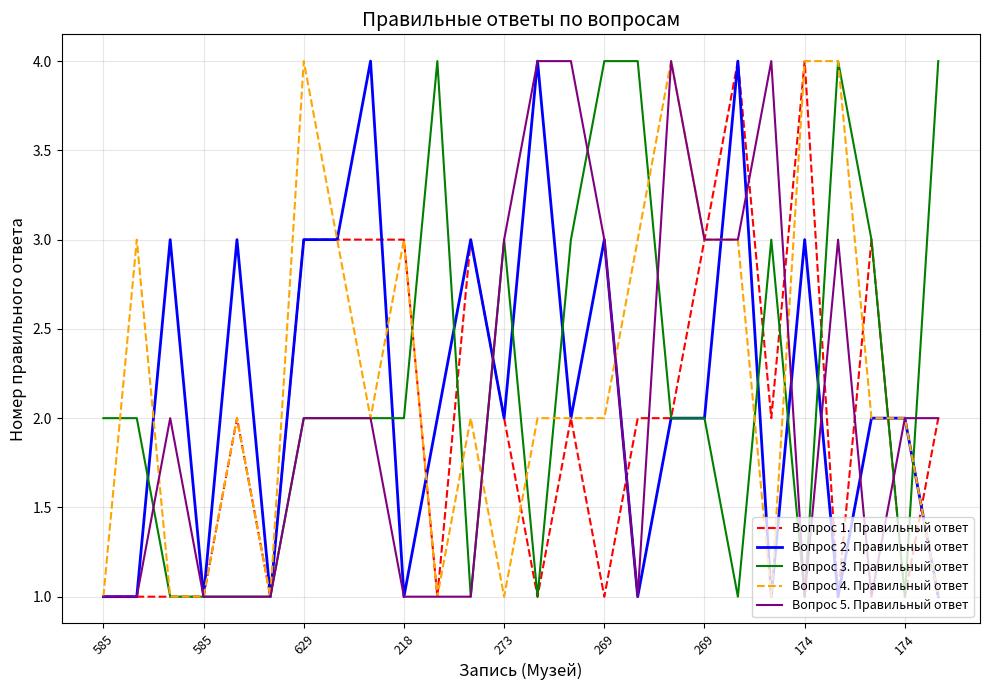

Rank the series by their average value, from lowest to highest.

Вопрос 1. Правильный ответ, Вопрос 5. Правильный ответ, Вопрос 2. Правильный ответ, Вопрос 3. Правильный ответ, Вопрос 4. Правильный ответ